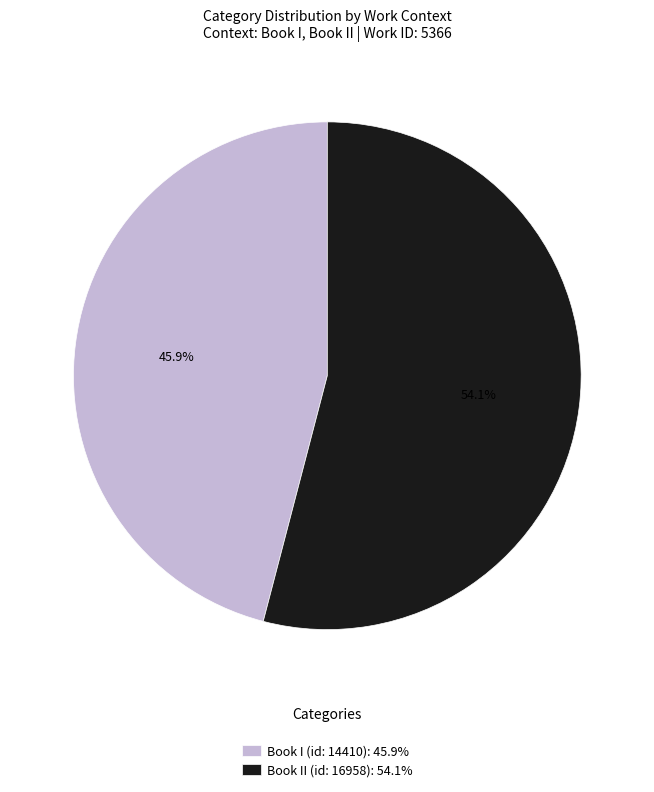

Count the number of slices in the pie.

2